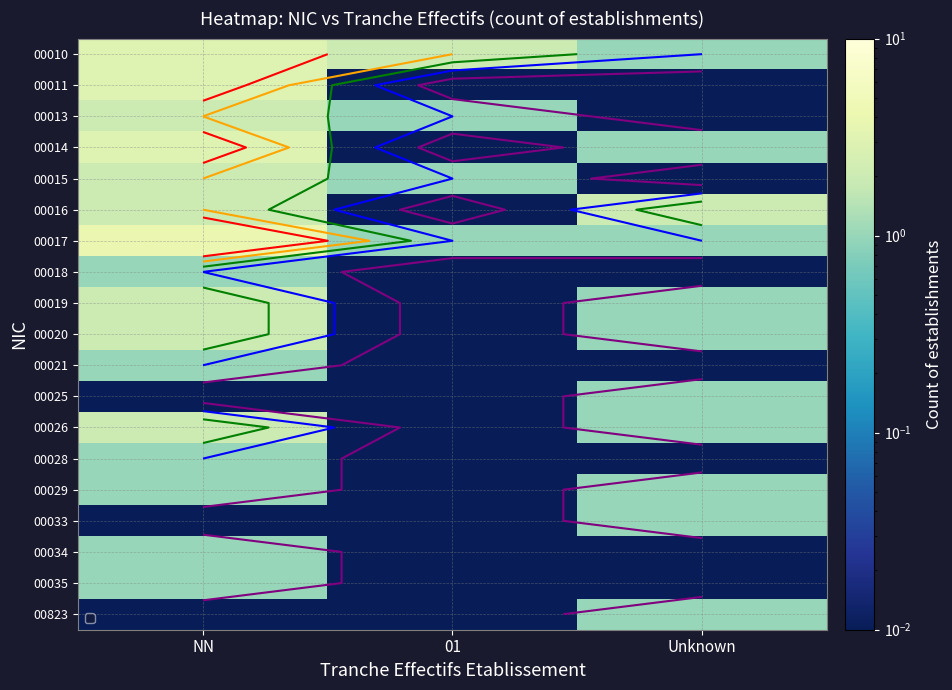

What is the difference between the highest and lowest values at NN?

4.0